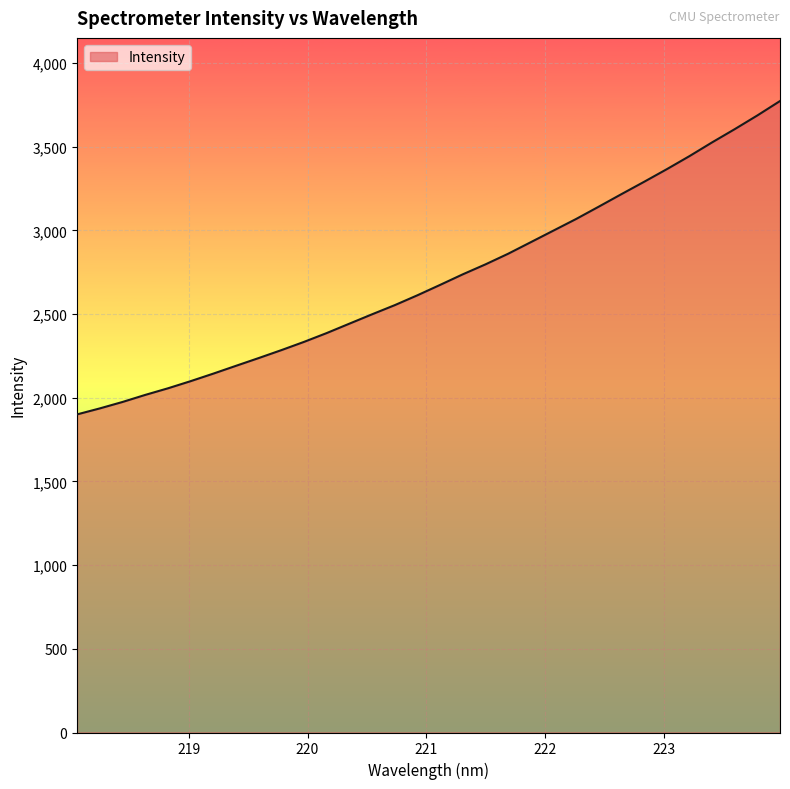

What is the minimum value shown in the chart?

1900.6